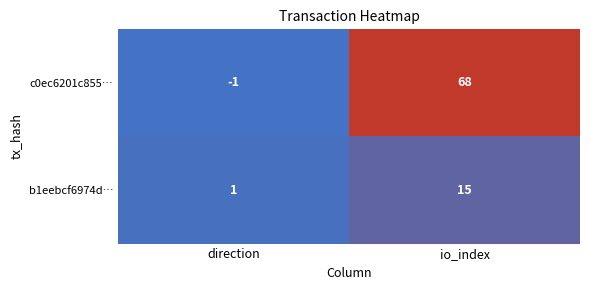

Which series changed the most between direction and io_index?

c0ec6201c855…